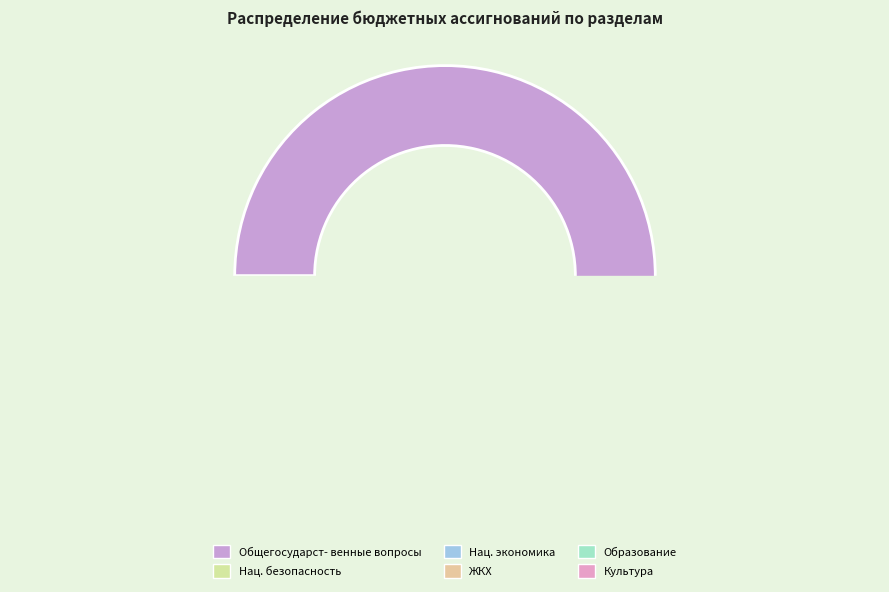

How many slices are in this pie chart?

6